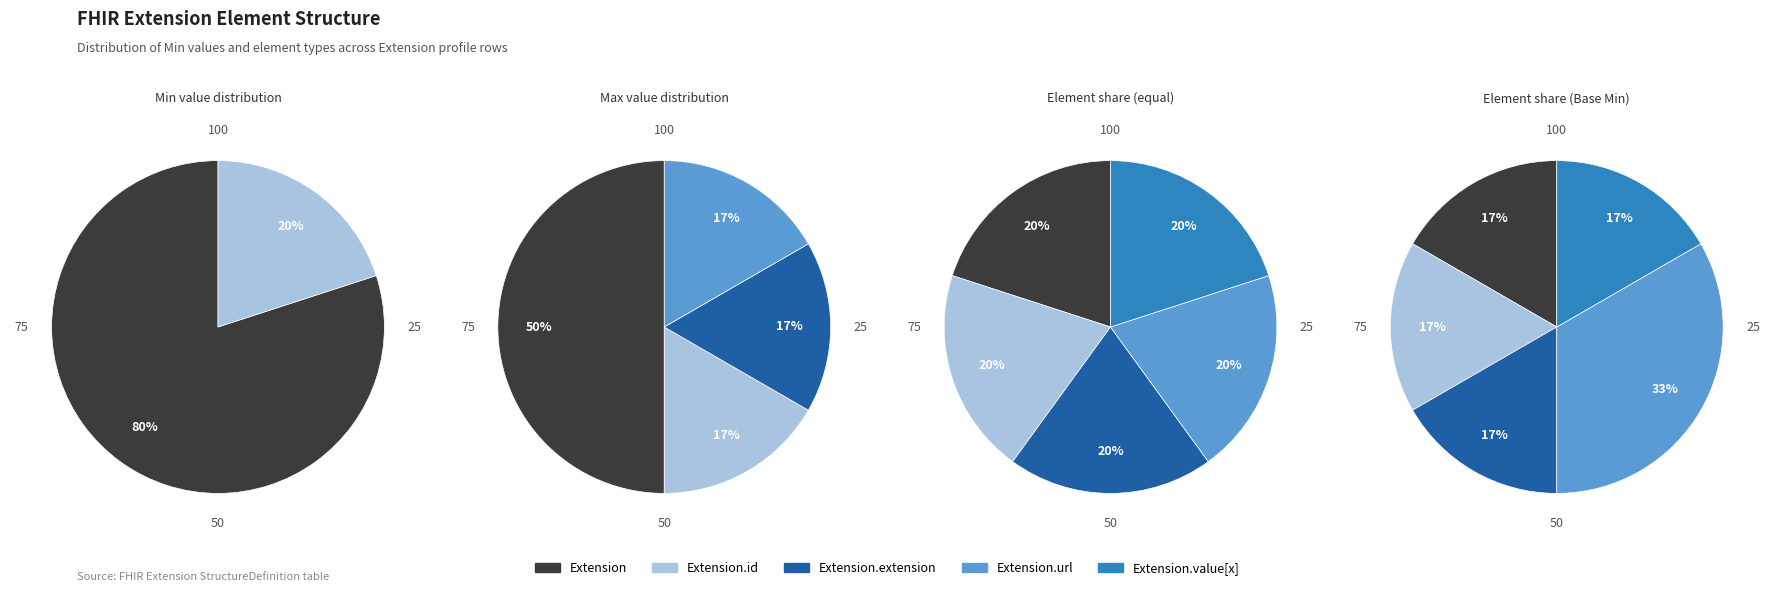

How many segments does this pie chart have?

5